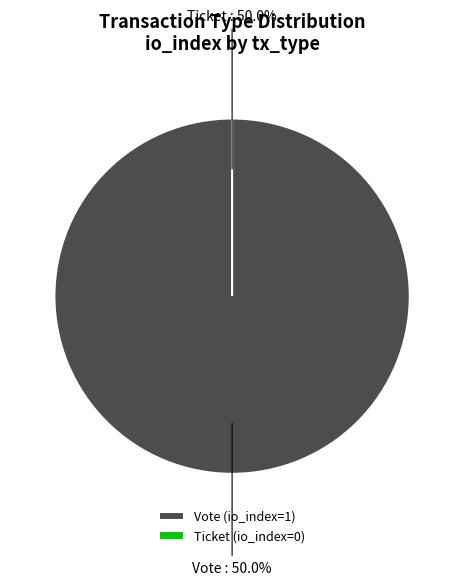

How many segments does this pie chart have?

2